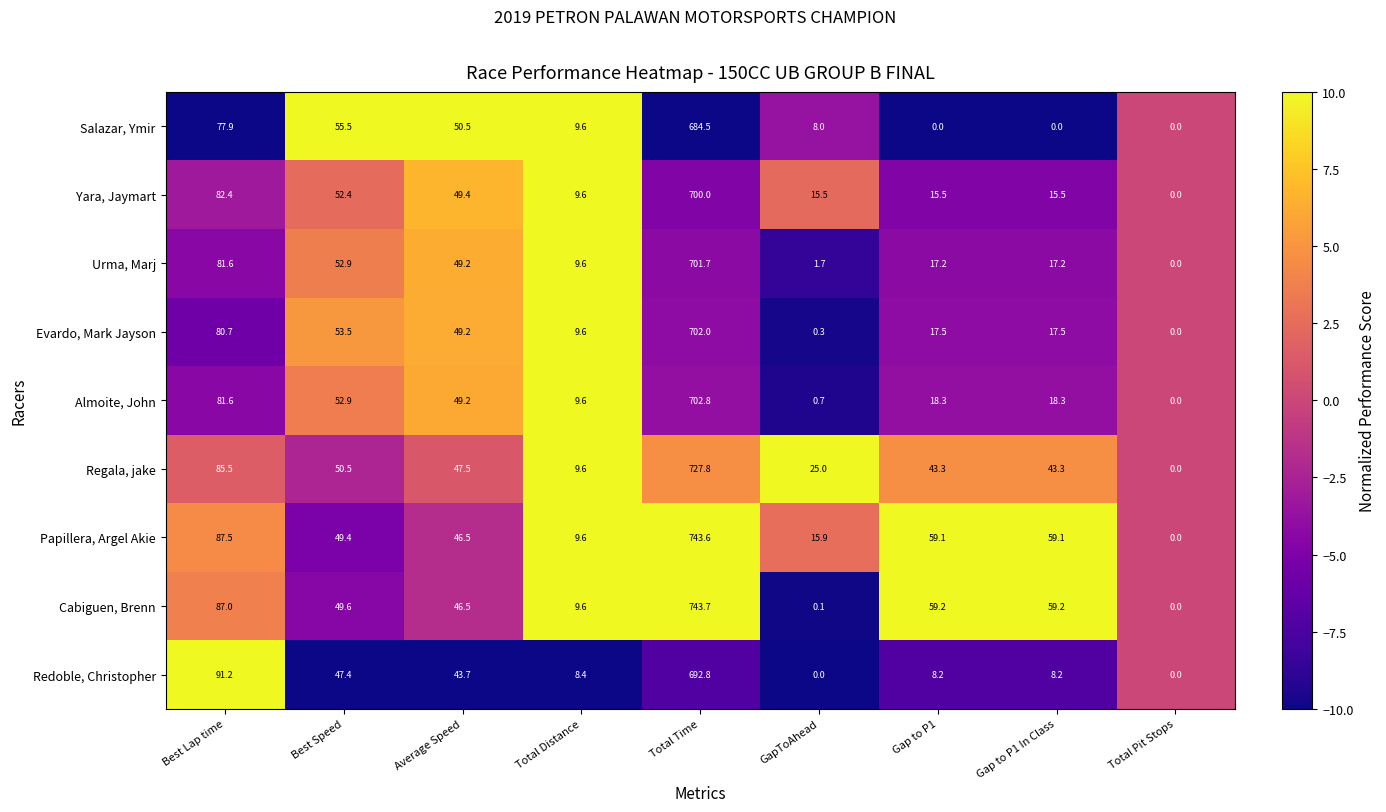

True or false: Papillera, Argel Akie has a value of 46.5 at Average Speed.

True